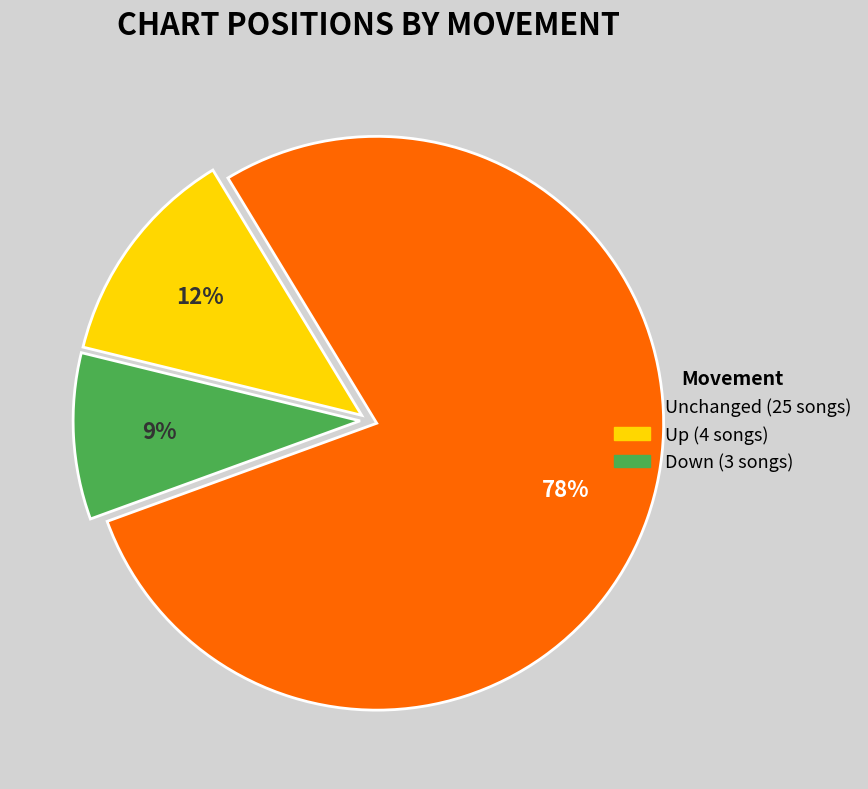

To the nearest percent, what is the average slice percentage?

33%